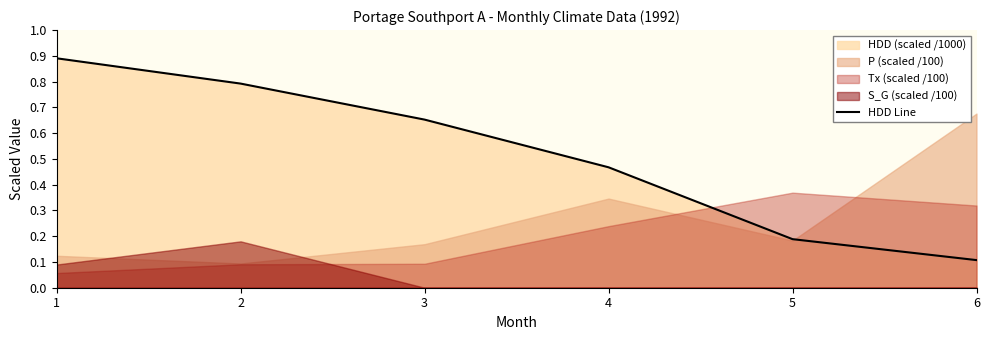

The value at 5 is 0.3. True or false?

False